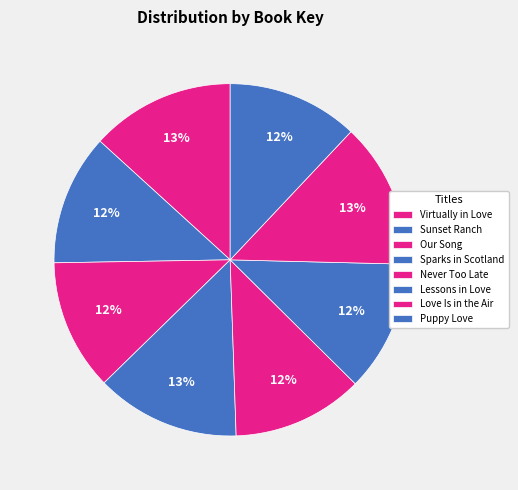

To the nearest percent, what is the combined percentage of Puppy Love and Sparks in Scotland?

25%